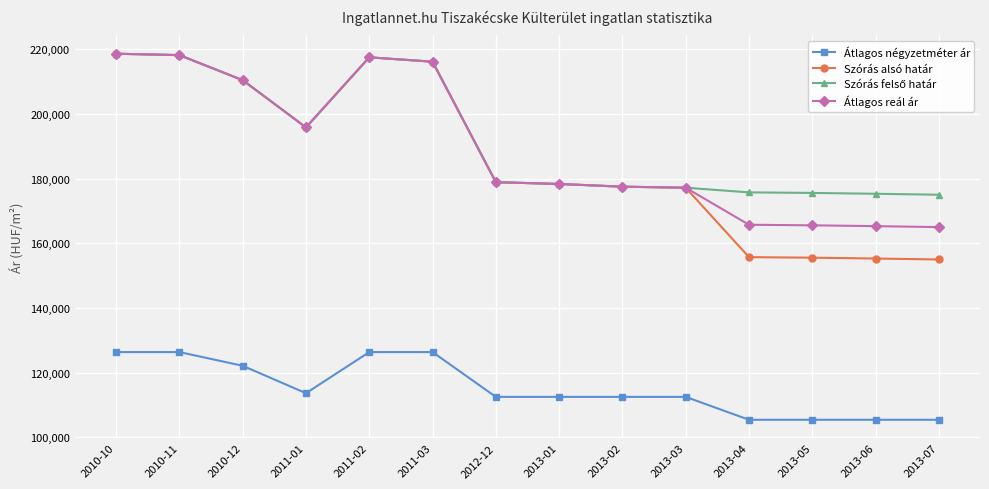

What is the spread (max minus min) of values at 2011-02?

91191